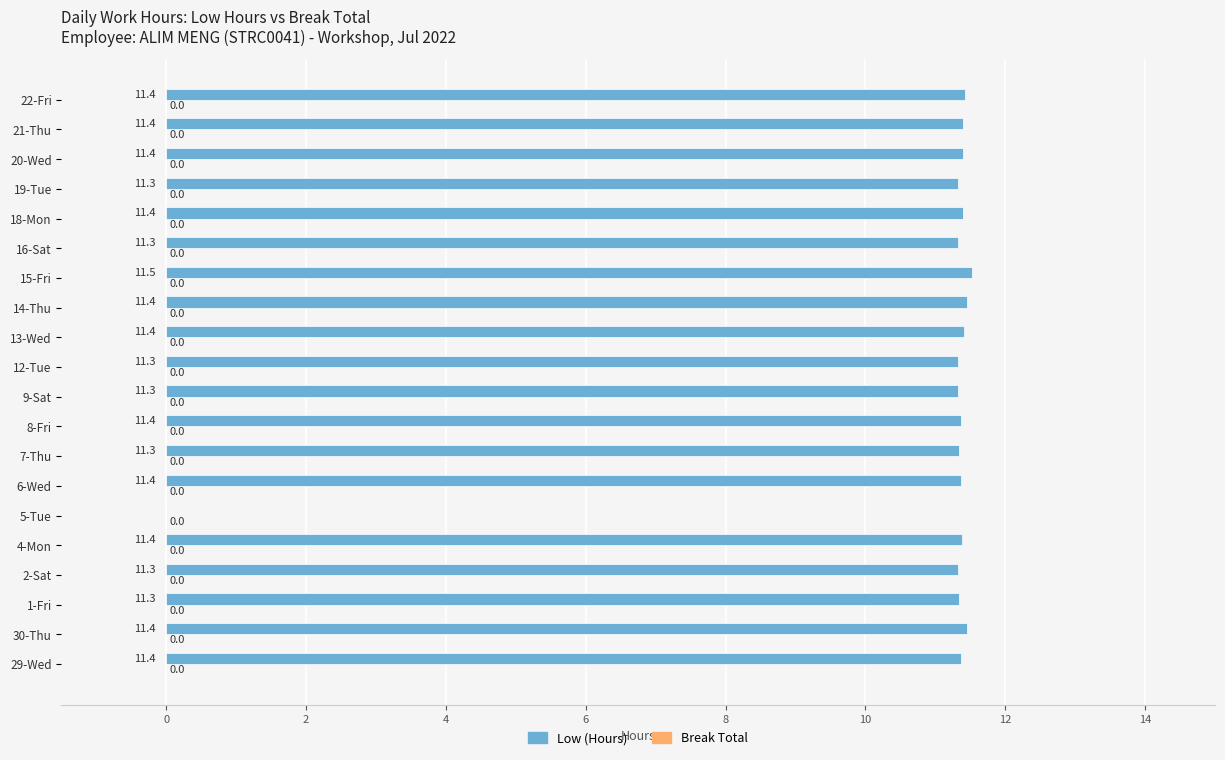

What is the sum of the values at 30-Thu and 18-Mon?

22.8